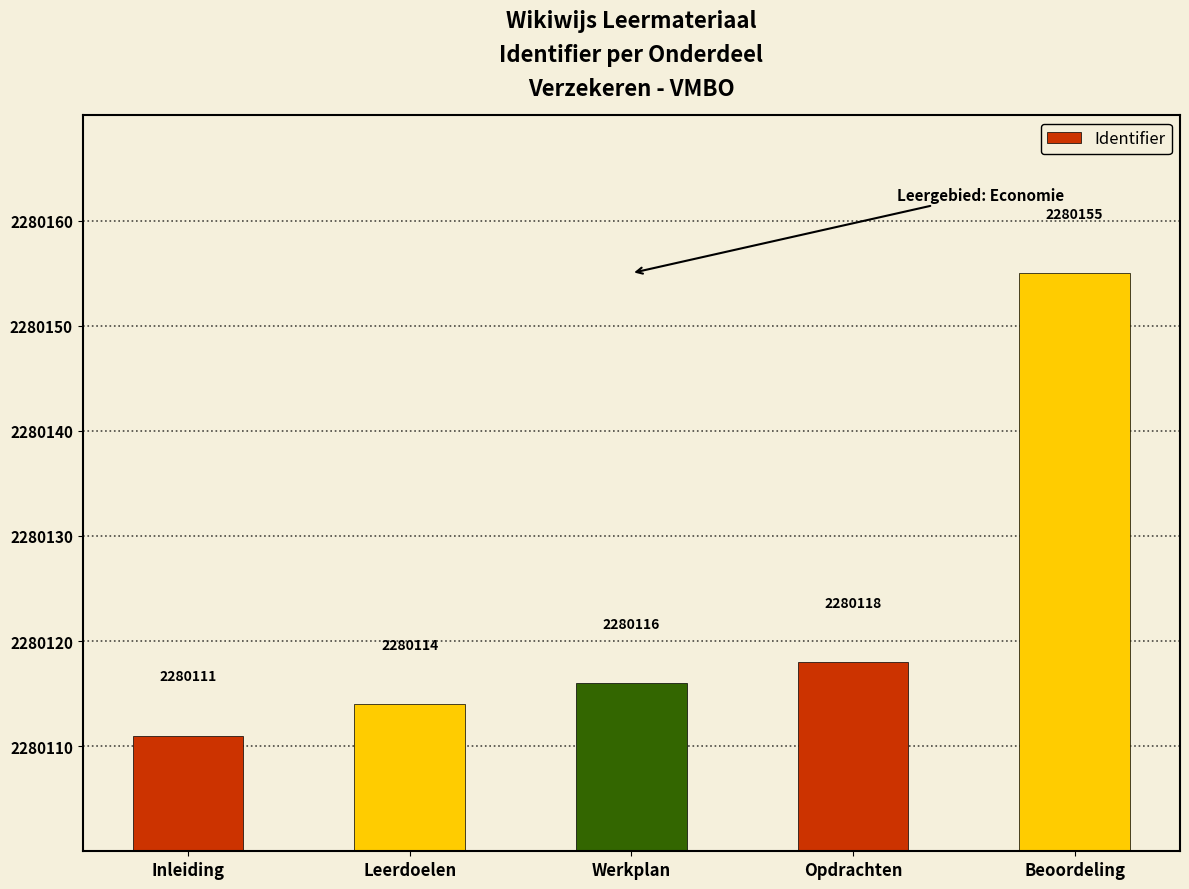

Reading left to right, extract all data points from this chart.

2280111	2280114	2280116	2280118	2280155